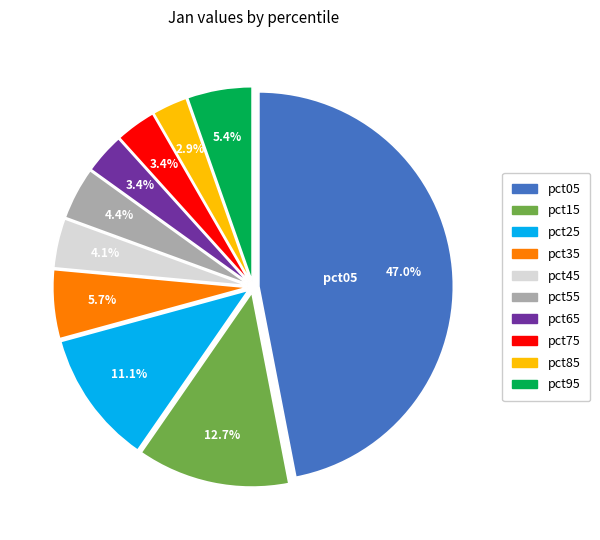

Does pct05 account for over 50% of the chart?

No